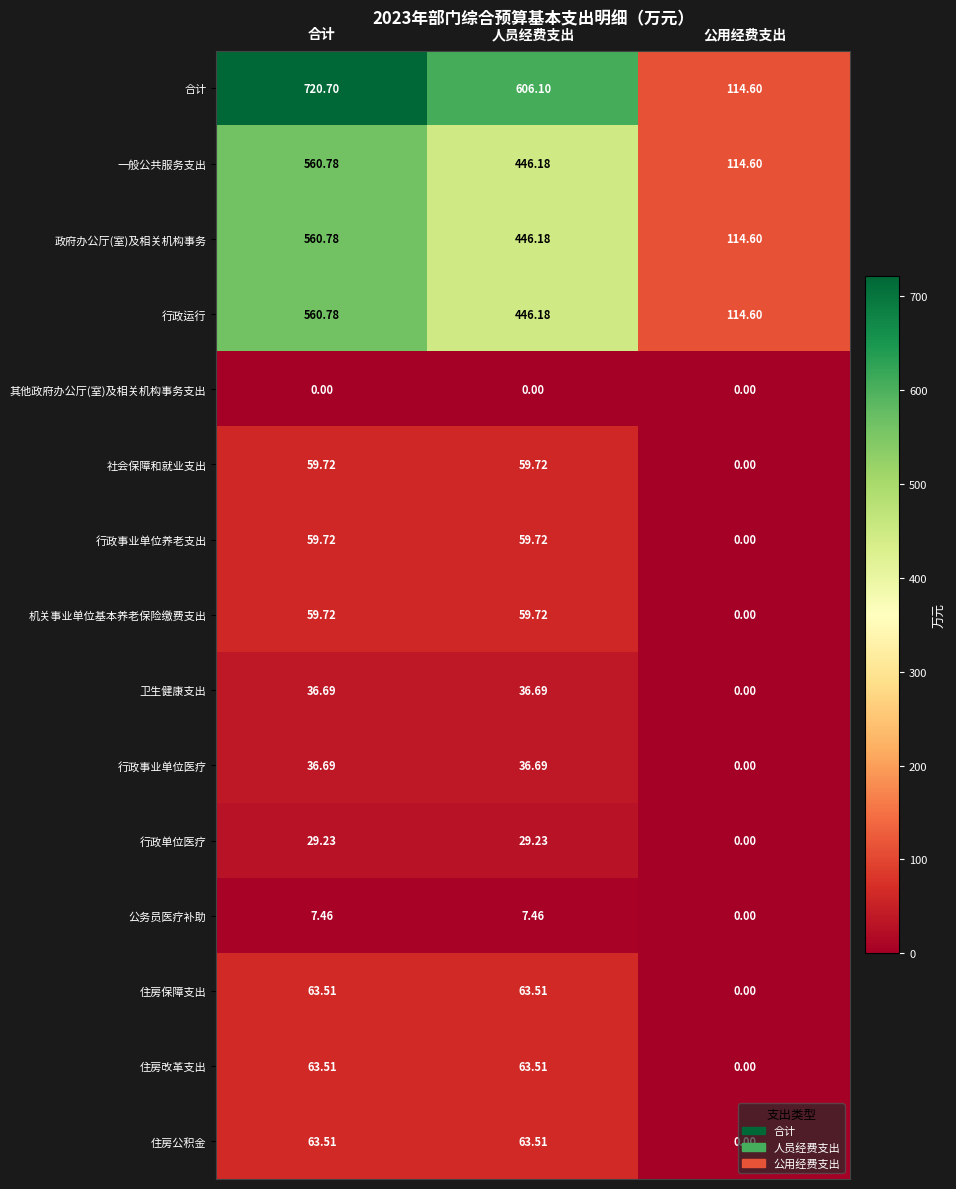

At which label does 住房公积金 reach its minimum?

公用经费支出